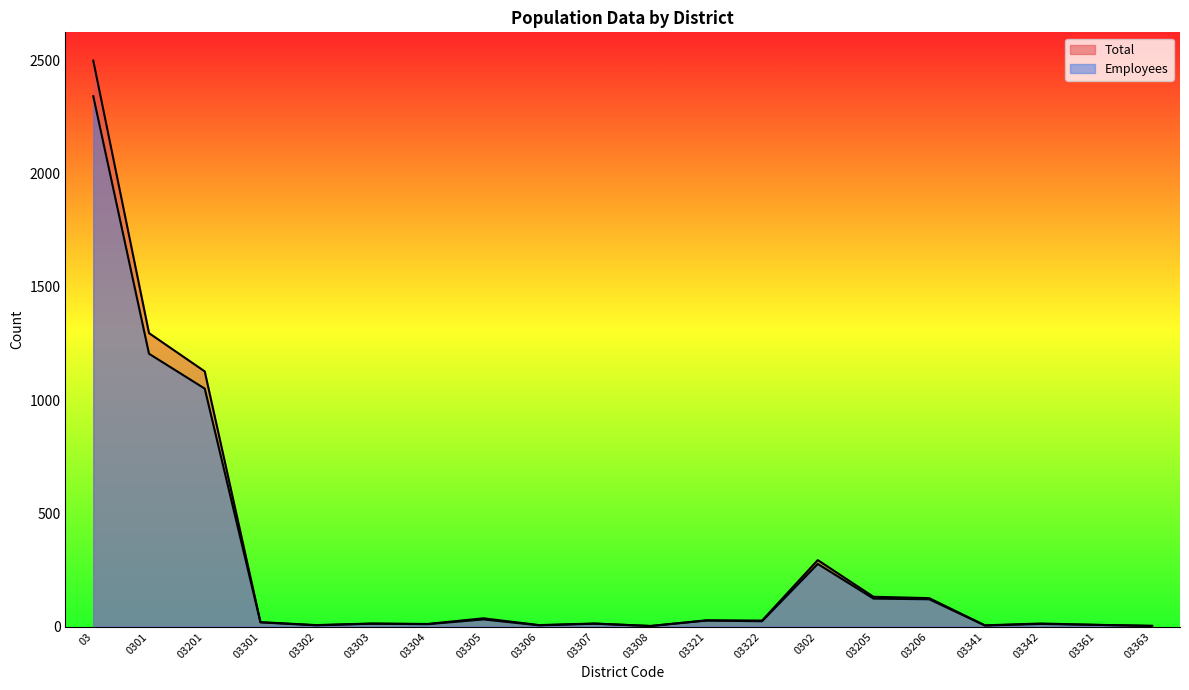

What is the difference between the second highest and second lowest values in the Employees series?

1202